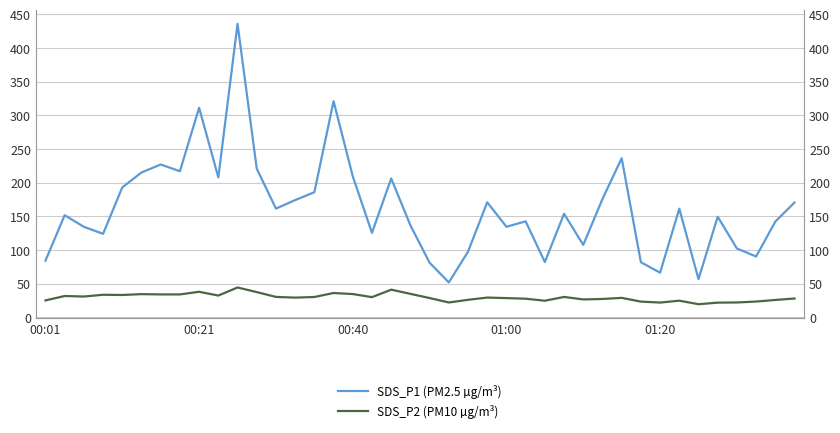

The SDS_P2 (PM10 µg/m³) series shows 39.9 at 14. True or false?

False